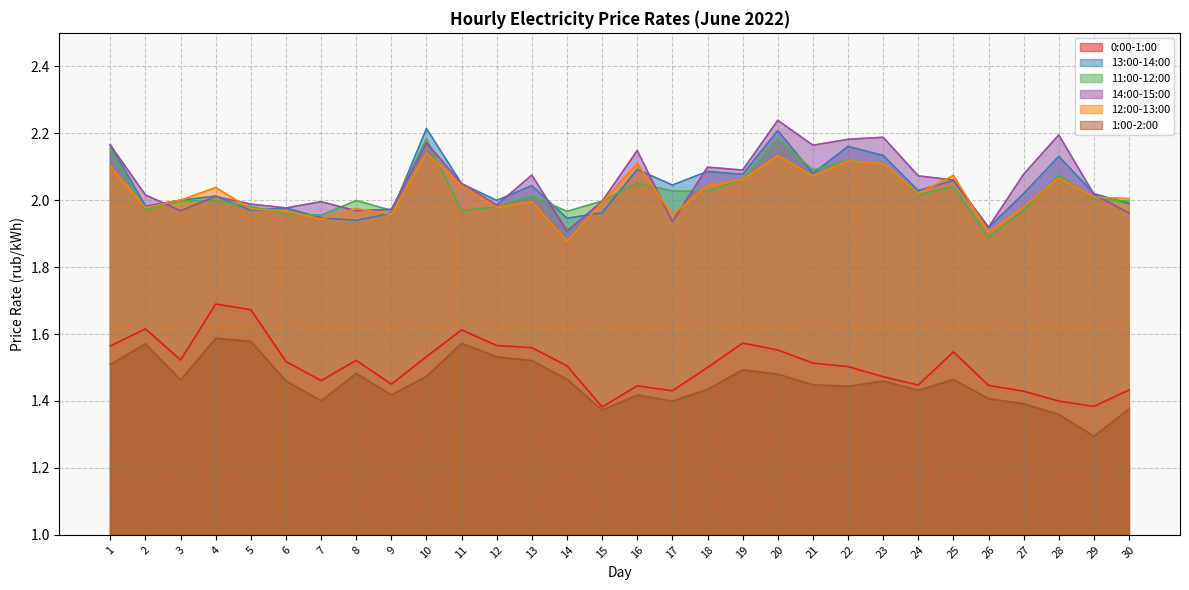

True or false: 12:00-13:00 and 1:00-2:00 intersect in this chart.

False